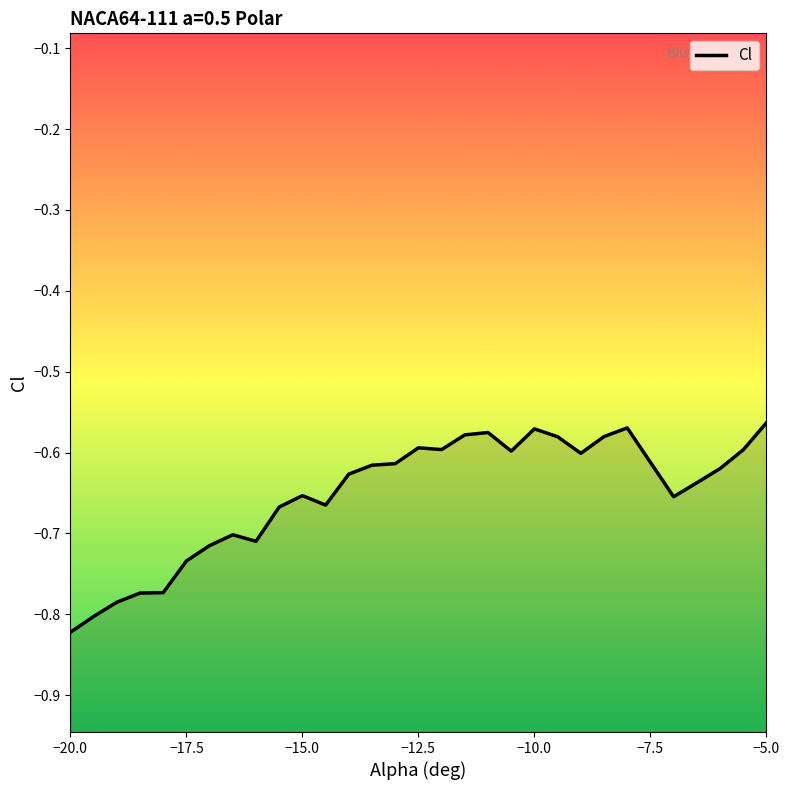

How many points are lower than both their immediate neighbors (excluding endpoints)?

6